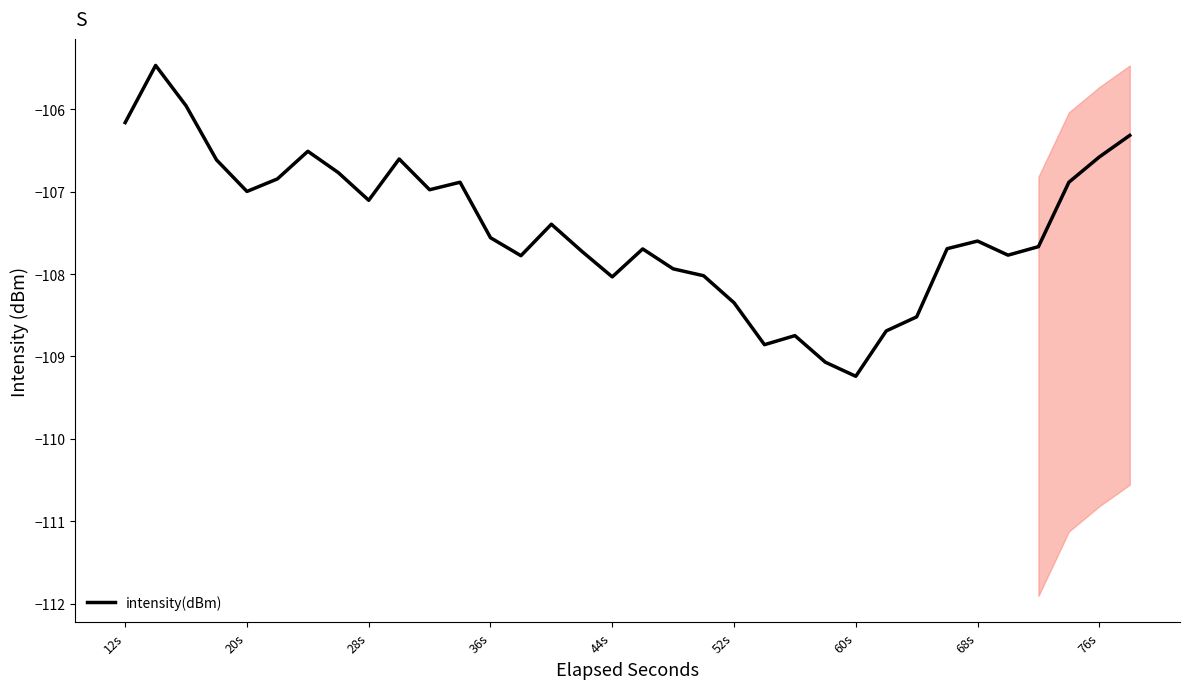

Where does the data first go above -107?

12s